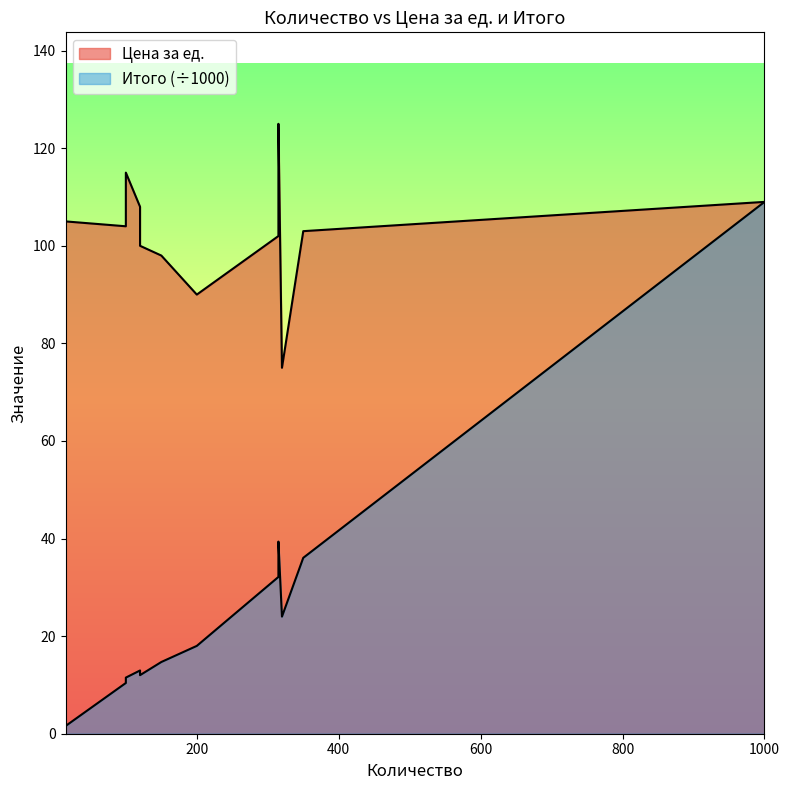

True or false: Итого has a value of 109.0 at 1000.

True